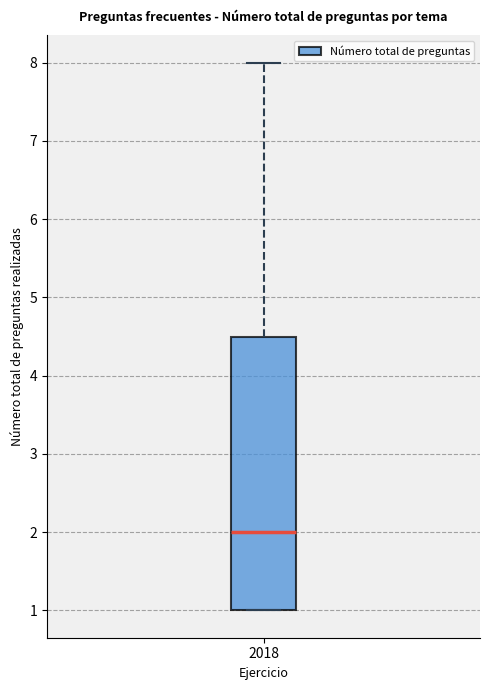

Read this box plot against the y-axis: the position of the median line, the range covered by the box, and the ends of both whiskers. The values are not printed on the chart, so give them approximately, as read against the axis.

median 2.0, box 1.0 to 4.5, whiskers 1.0 to 8.0